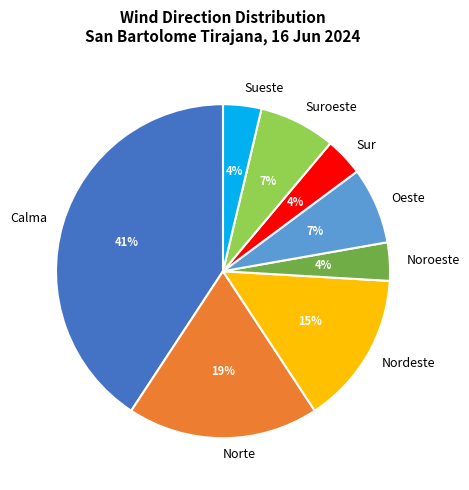

To the nearest percent, what is the combined percentage of Sueste and Oeste?

11%